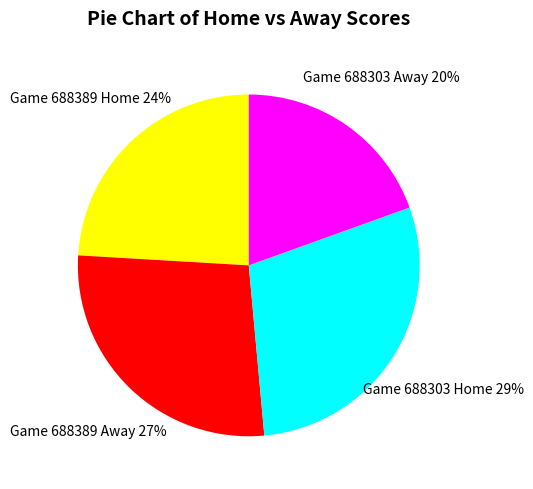

How many slices are in this pie chart?

4